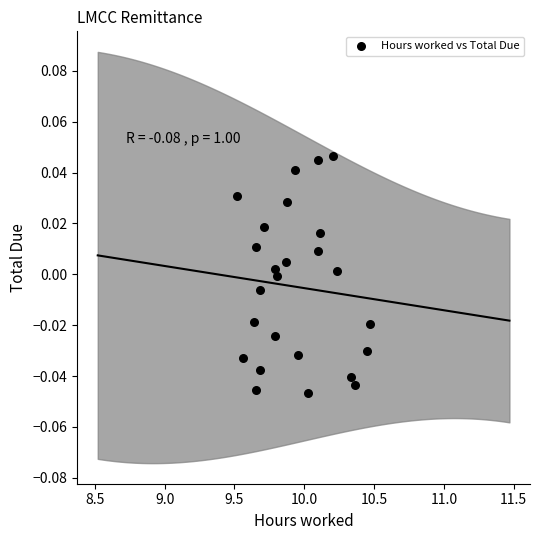

What is the range of X values (max minus min)?

0.9